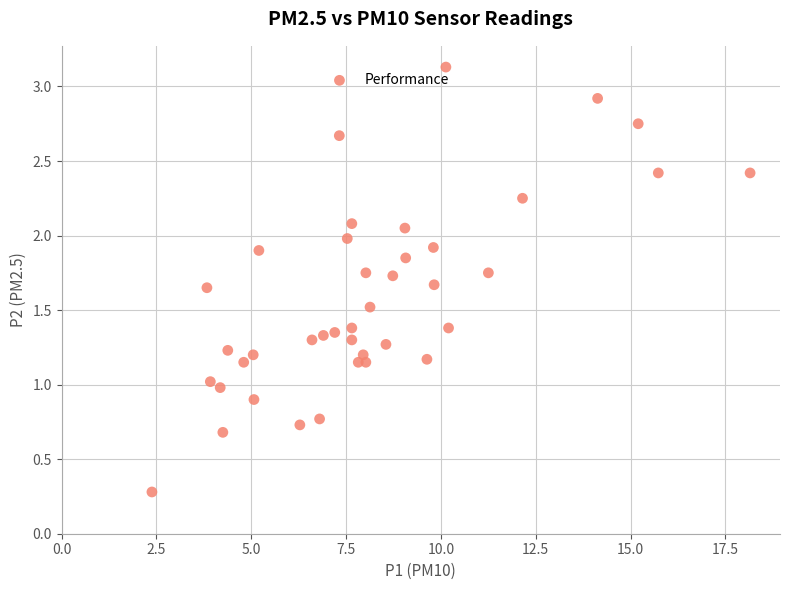

What is the range of X values (max minus min)?

15.8